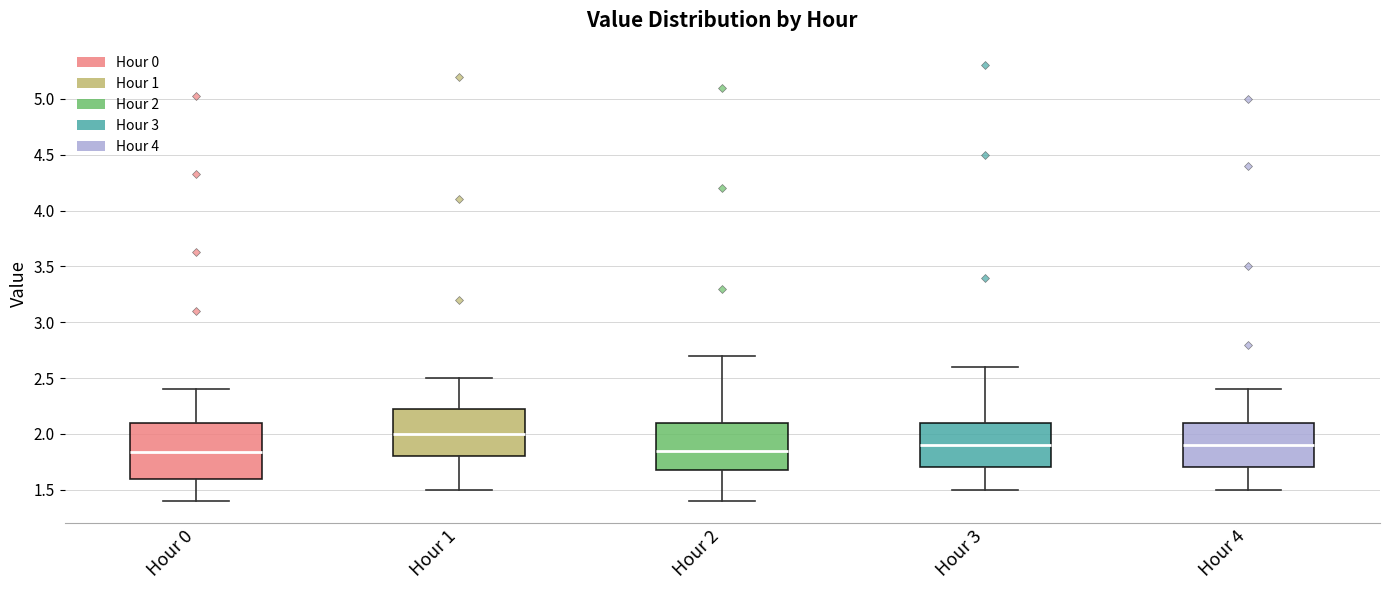

Reading left to right, transcribe this box plot: for each box, give where its median line is, the range the box spans, and where its two whiskers end, as read against the y-axis. The values are not printed on the chart, so give them approximately, as read against the axis.

Hour 0: median 1.85, box 1.60 to 2.10, whiskers 1.40 to 2.40
Hour 1: median 2.00, box 1.80 to 2.25, whiskers 1.50 to 2.50
Hour 2: median 1.85, box 1.70 to 2.10, whiskers 1.40 to 2.70
Hour 3: median 1.90, box 1.70 to 2.10, whiskers 1.50 to 2.60
Hour 4: median 1.90, box 1.70 to 2.10, whiskers 1.50 to 2.40